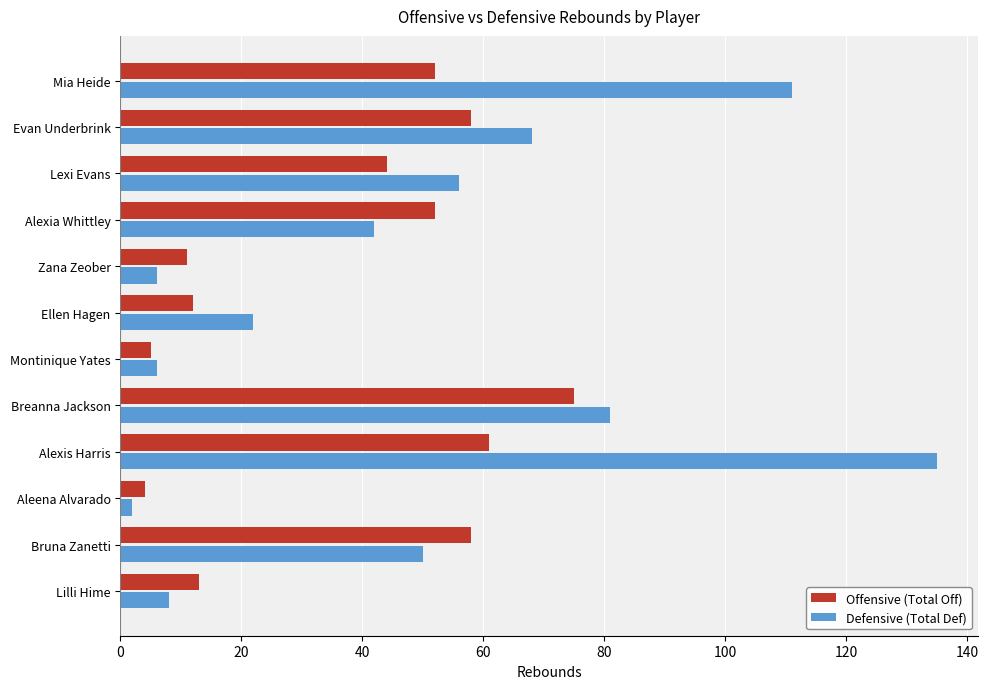

What is the average value of the Defensive (Total Def) series?

49